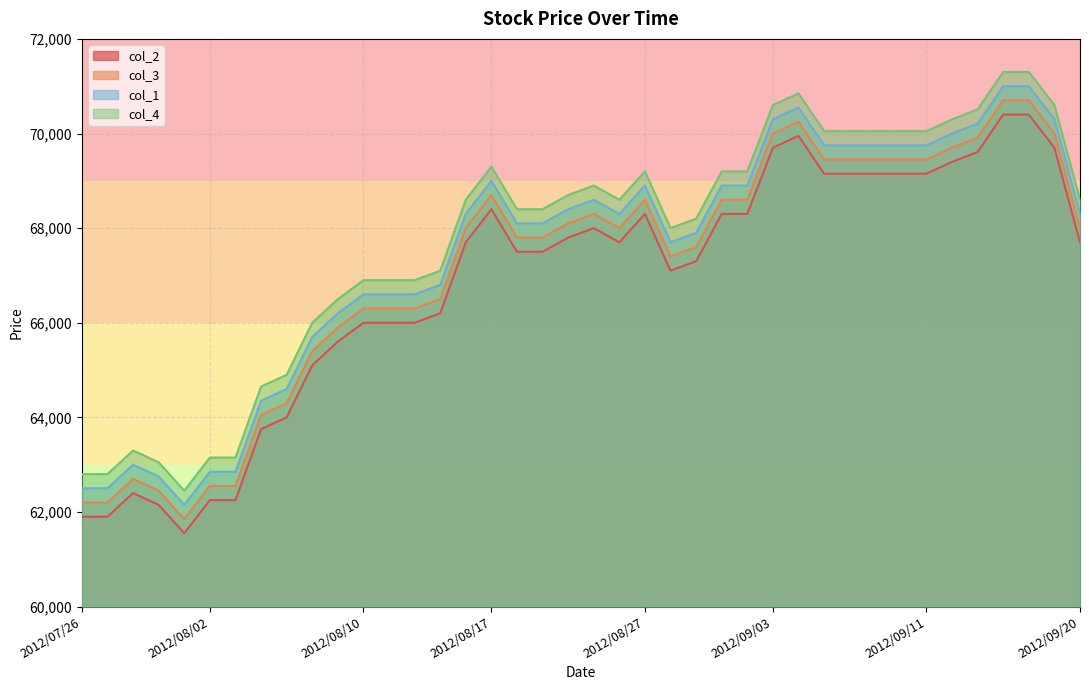

True or false: col_3 has more than 1 interior local peaks.

True